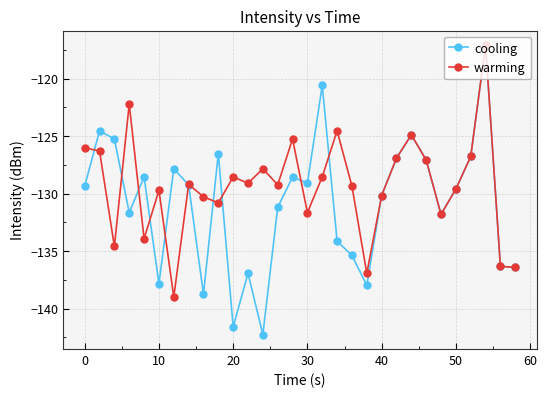

In warming, how many points are lower than both neighbors (excluding endpoints)?

9